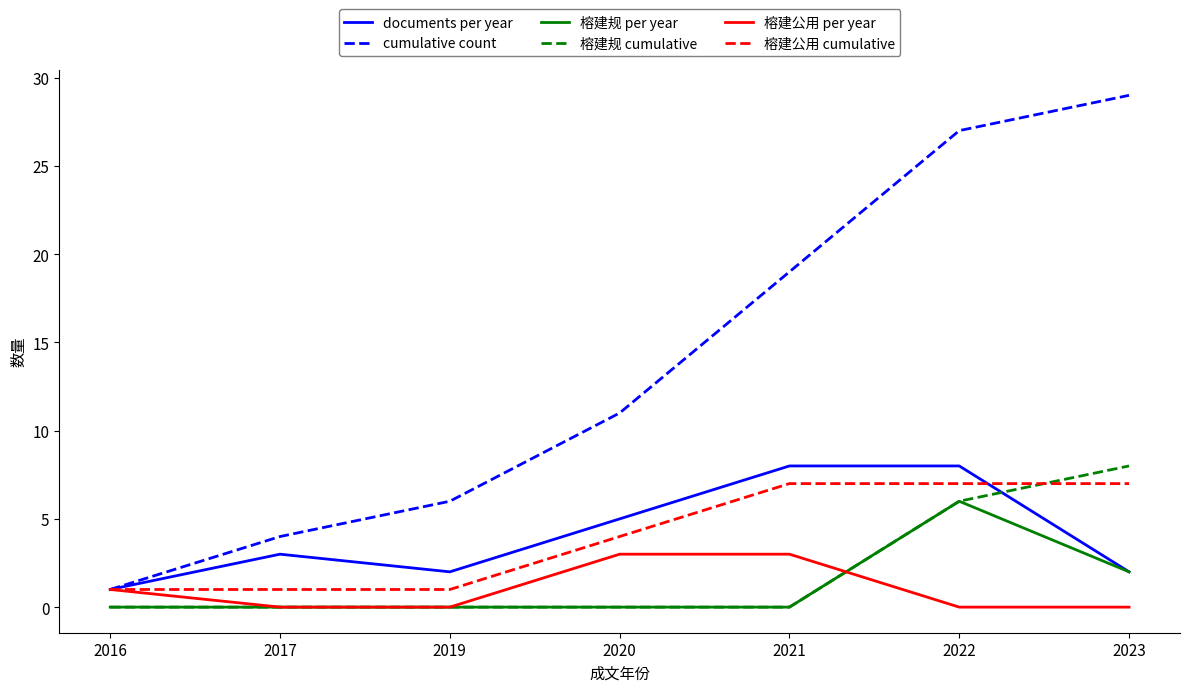

Does the chart have visible grid lines?

No